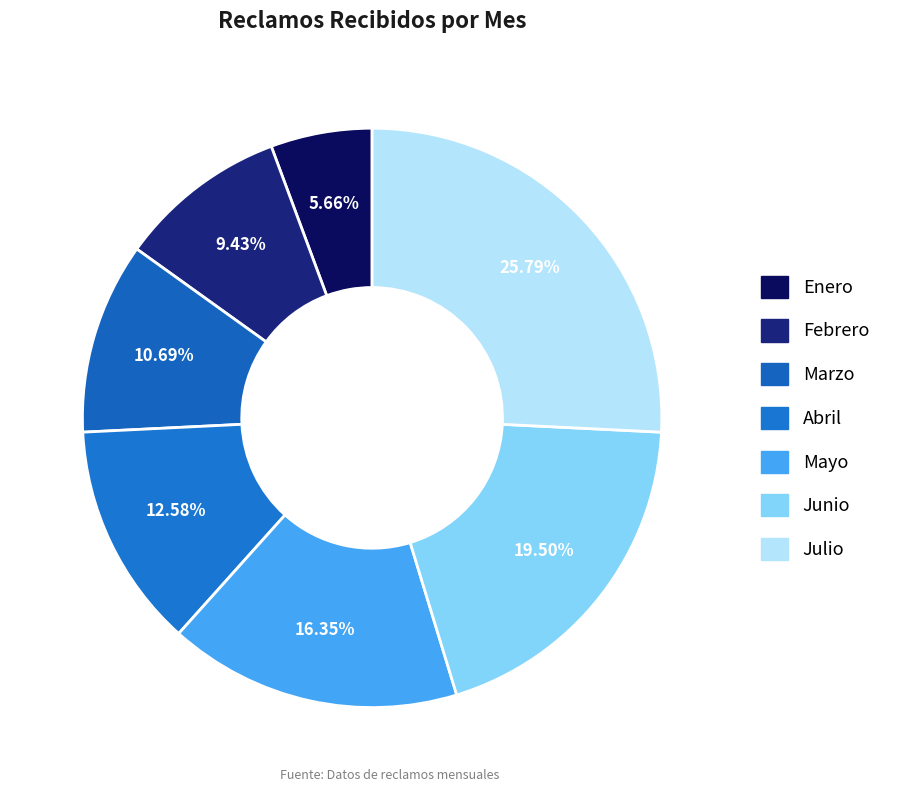

What percentage is the Mayo slice, to the nearest percent?

16%